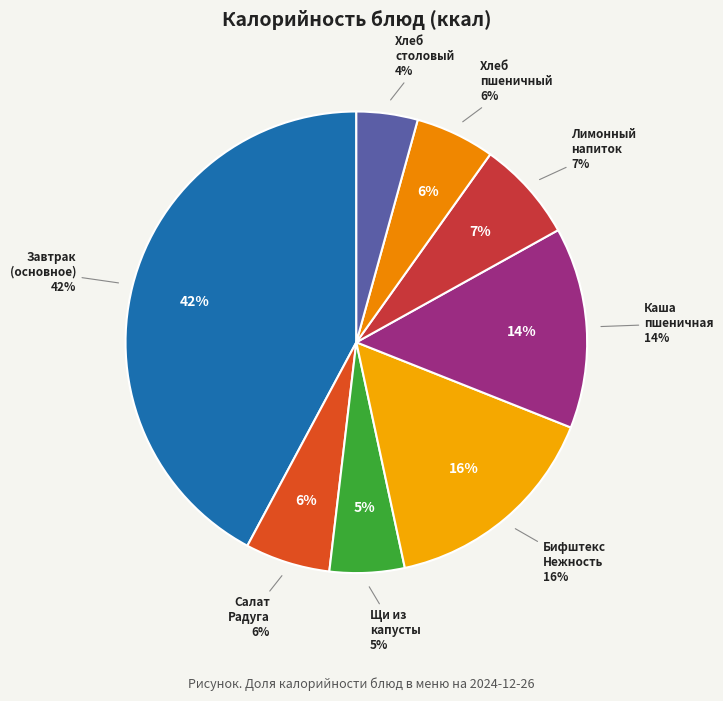

What percentage is NOT represented by Бифштекс Нежность?

84.4%